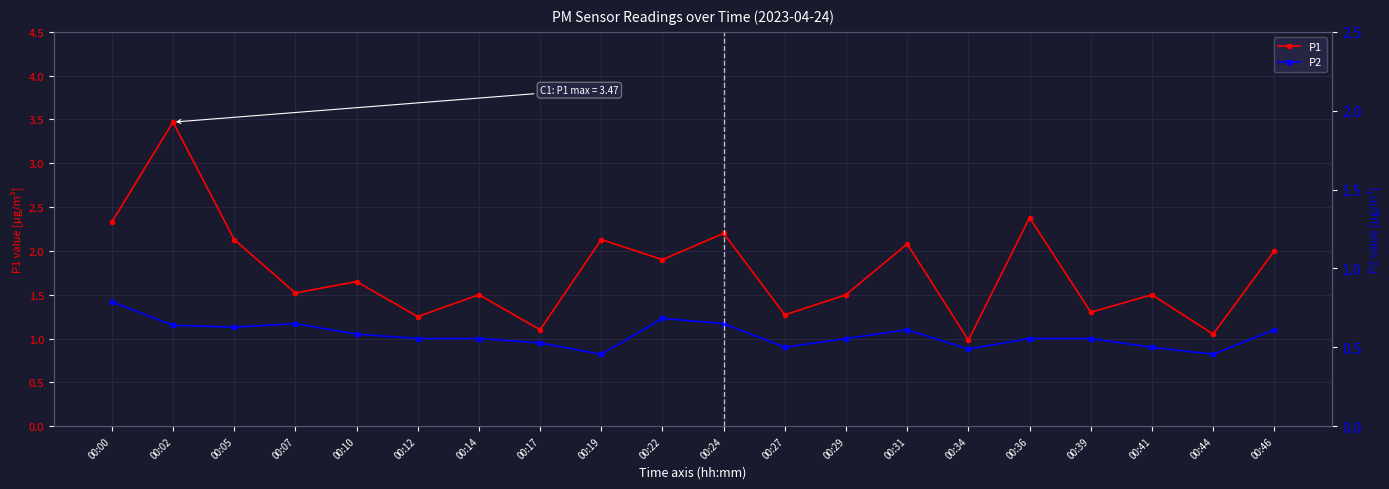

True or false: P1 has more than 1 points higher than both neighbors.

True